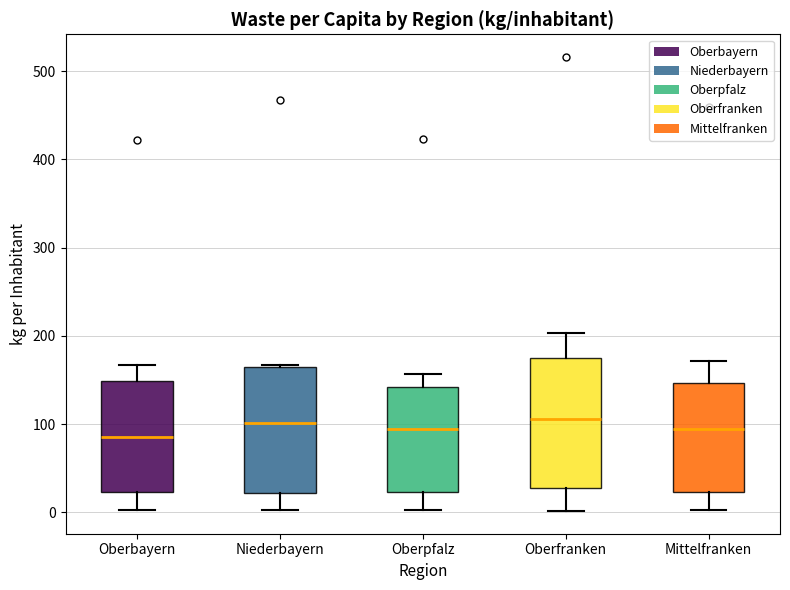

Reading left to right, transcribe this box plot: for each box, give where its median line is, the range the box spans, and where its two whiskers end, as read against the y-axis. The values are not printed on the chart, so give them approximately, as read against the axis.

Oberbayern: median 90, box 20 to 150, whiskers 0 to 170
Niederbayern: median 100, box 20 to 170, whiskers 0 to 170
Oberpfalz: median 90, box 20 to 140, whiskers 0 to 160
Oberfranken: median 110, box 30 to 170, whiskers 0 to 200
Mittelfranken: median 90, box 20 to 150, whiskers 0 to 170